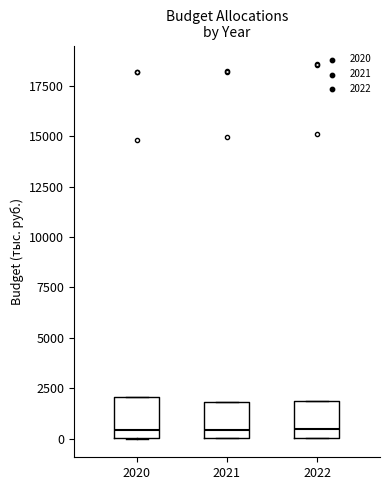

Reading left to right, read every box against the y-axis: the position of its median line, the range the box covers, and the ends of its whiskers. The values are not printed on the chart, so give them approximately, as read against the axis.

2020: median 500, box 0 to 2000, whiskers 0 to 2000
2021: median 500, box 0 to 2000, whiskers 0 to 2000
2022: median 500, box 0 to 2000, whiskers 0 to 2000